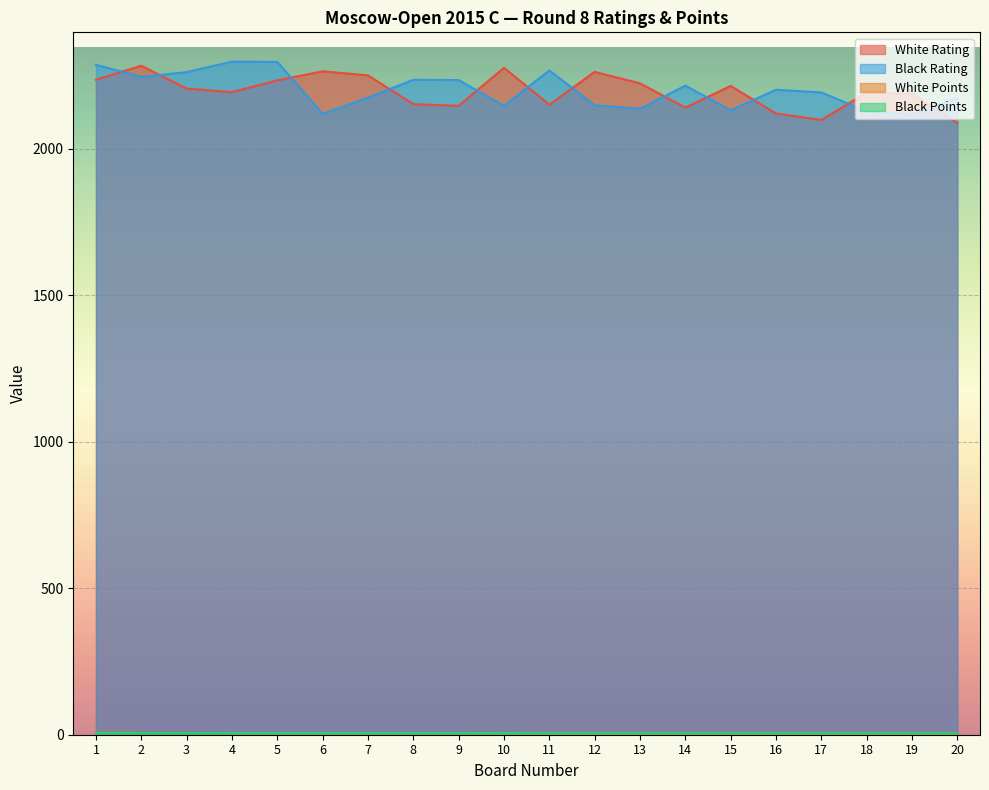

What is the value of the Black Rating point at the 13th from the left?

2137.0